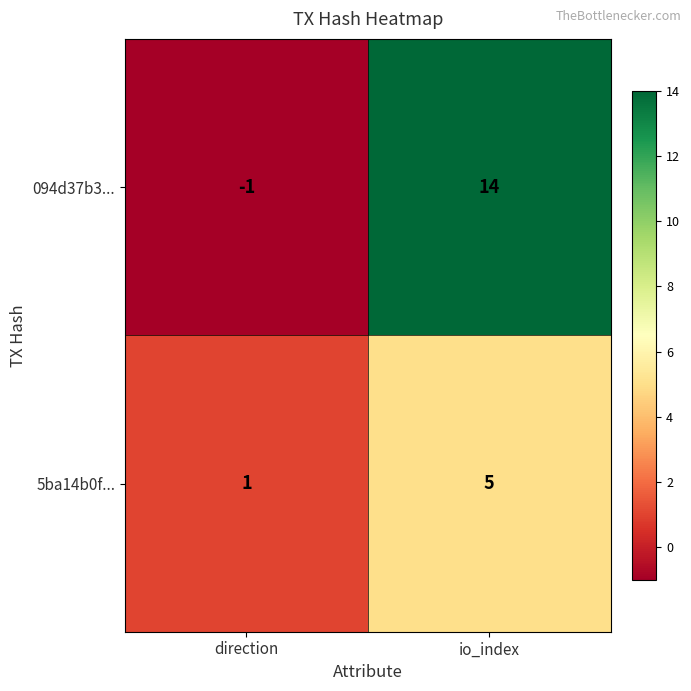

What is the smallest value displayed?

-1